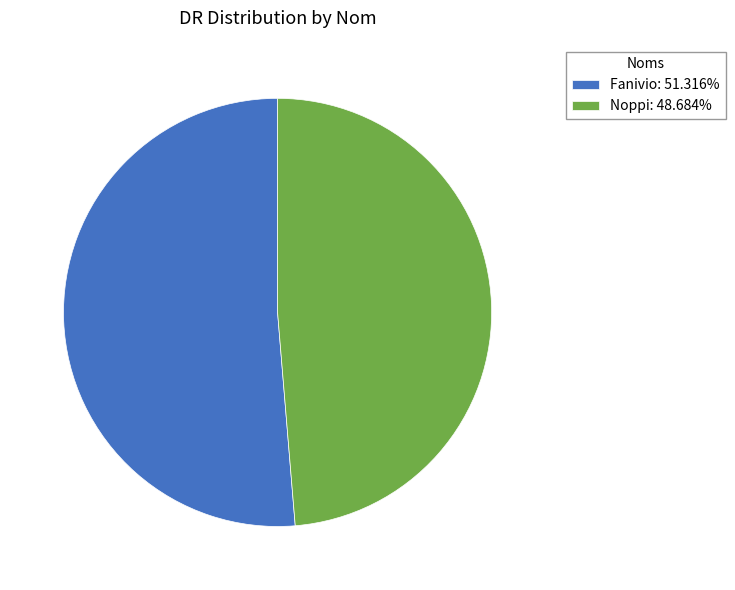

Do Noppi: 48.684% and Fanivio: 51.316% together represent more than half of the pie?

Yes